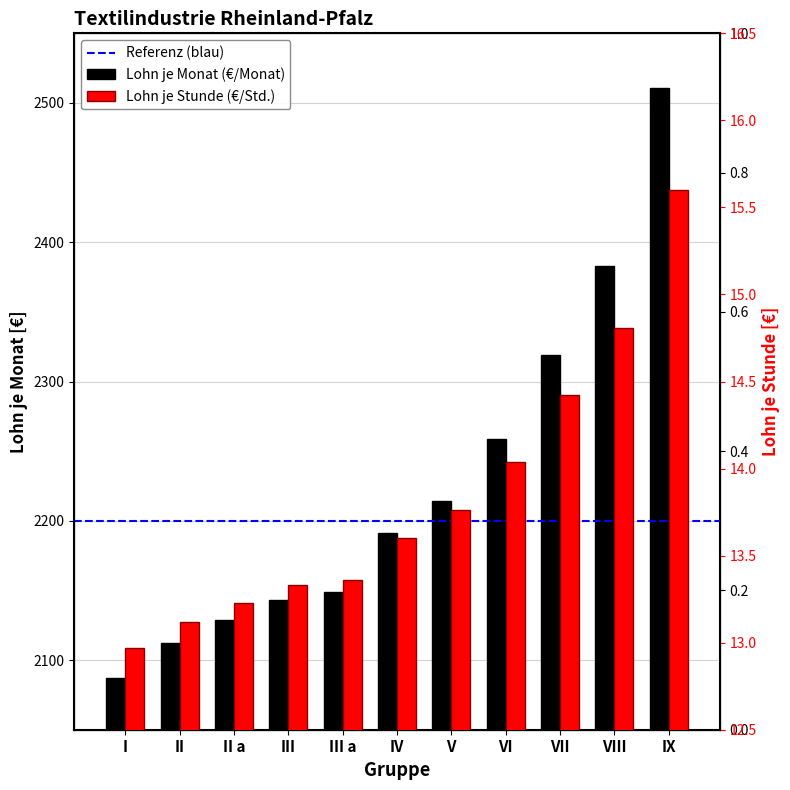

How many groups of bars are there?

11